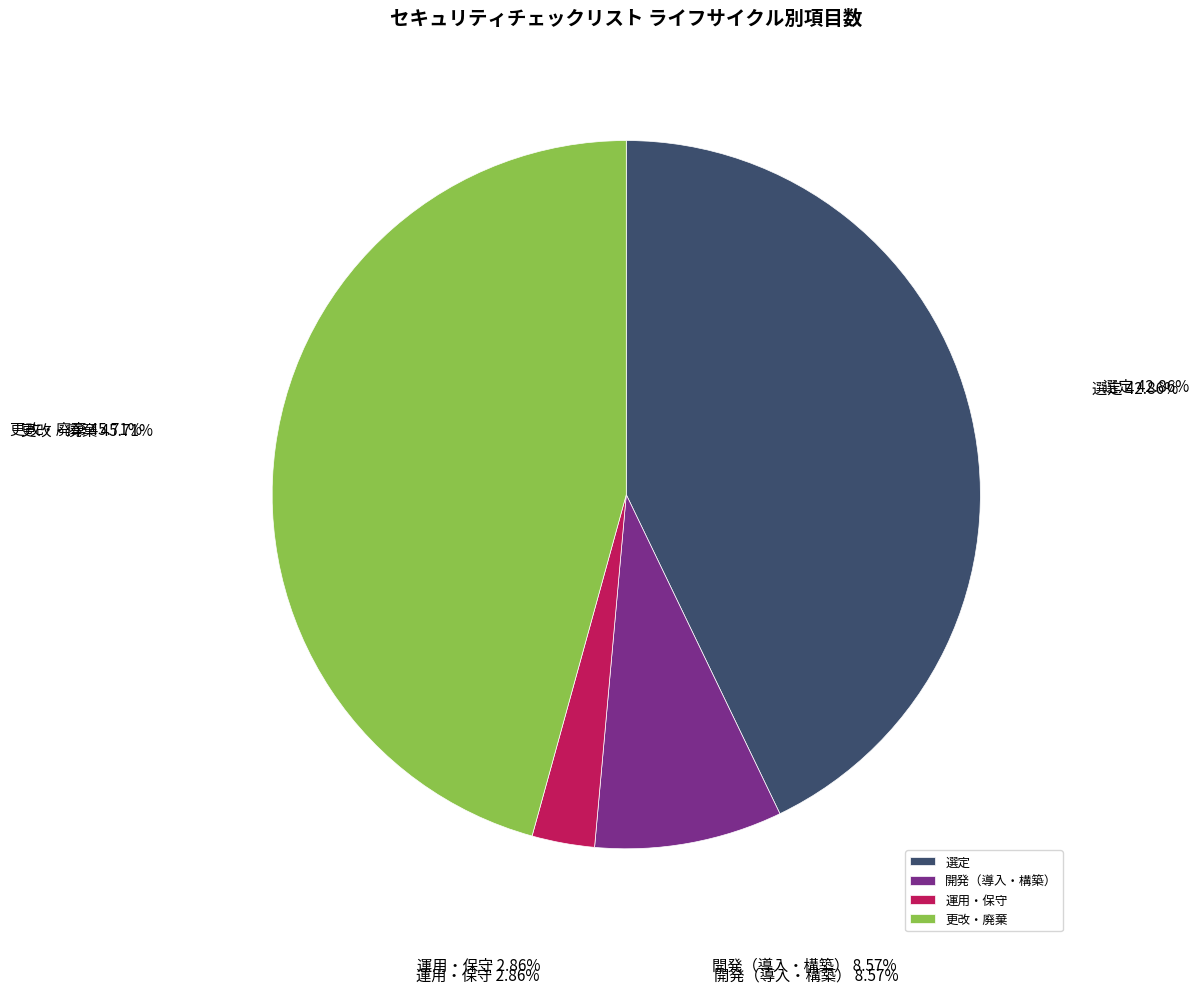

To the nearest percent, what is the difference between the 選定 and 更改・廃棄 slice percentages?

3%